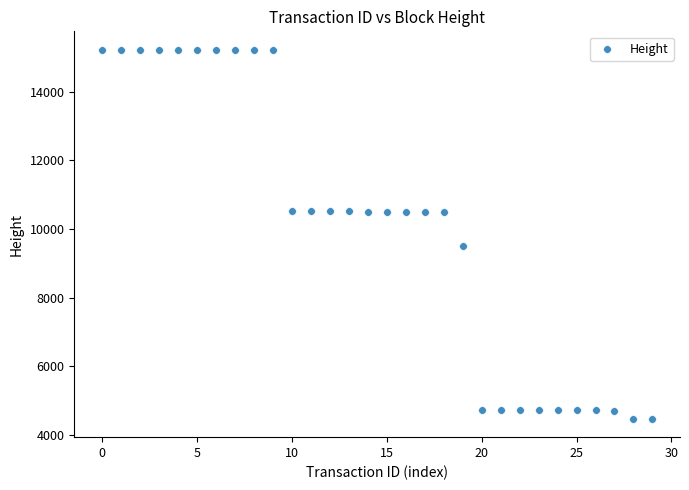

What is the range of Y values (max minus min)?

10754